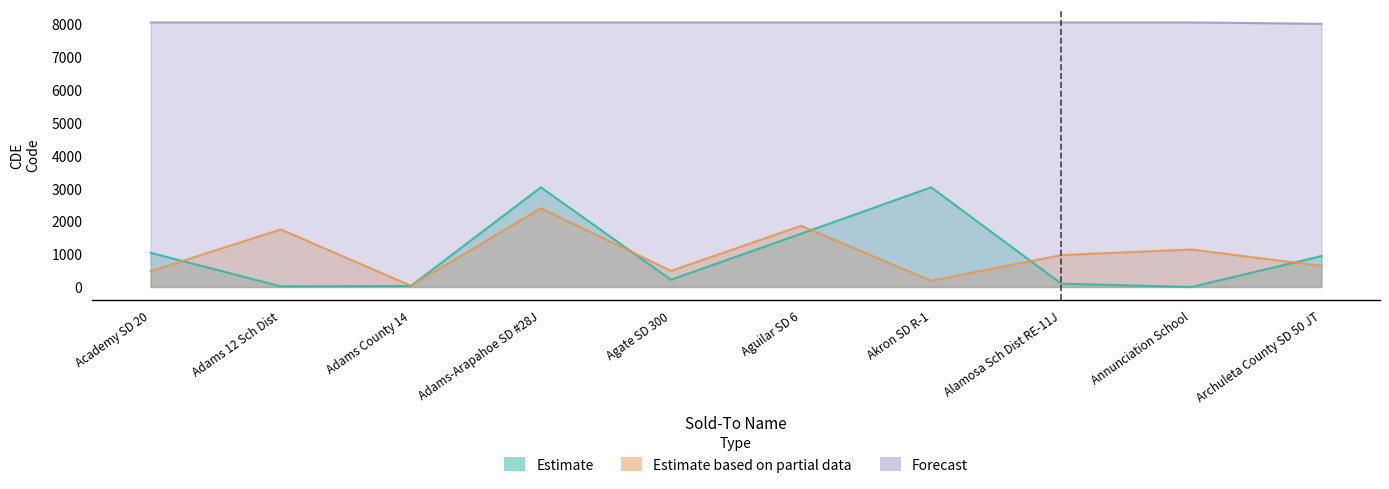

Does the chart display data point markers on the line(s)?

No